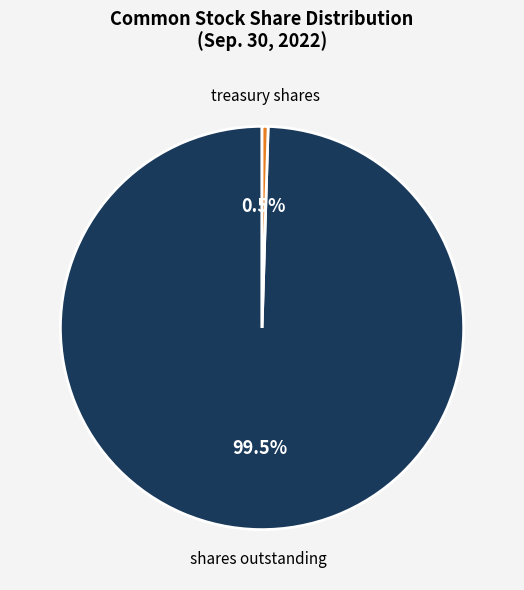

Is there any slice that represents more than half of the pie?

Yes